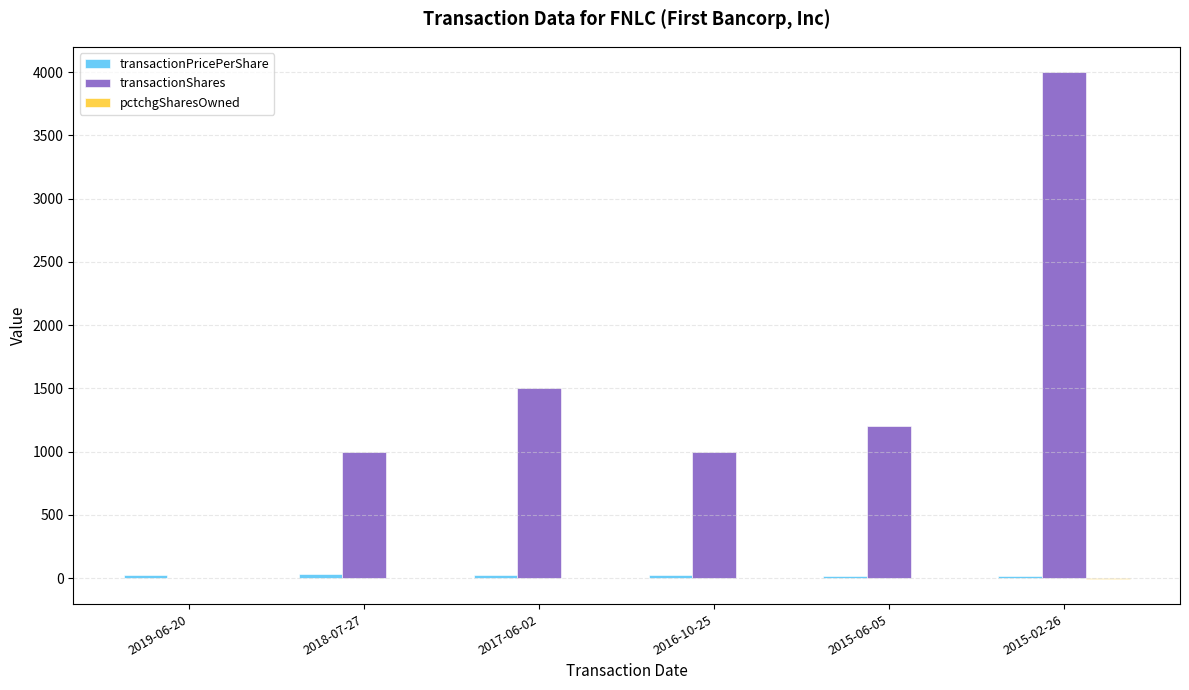

Which category has the highest value in the transactionShares series?

2015-02-26